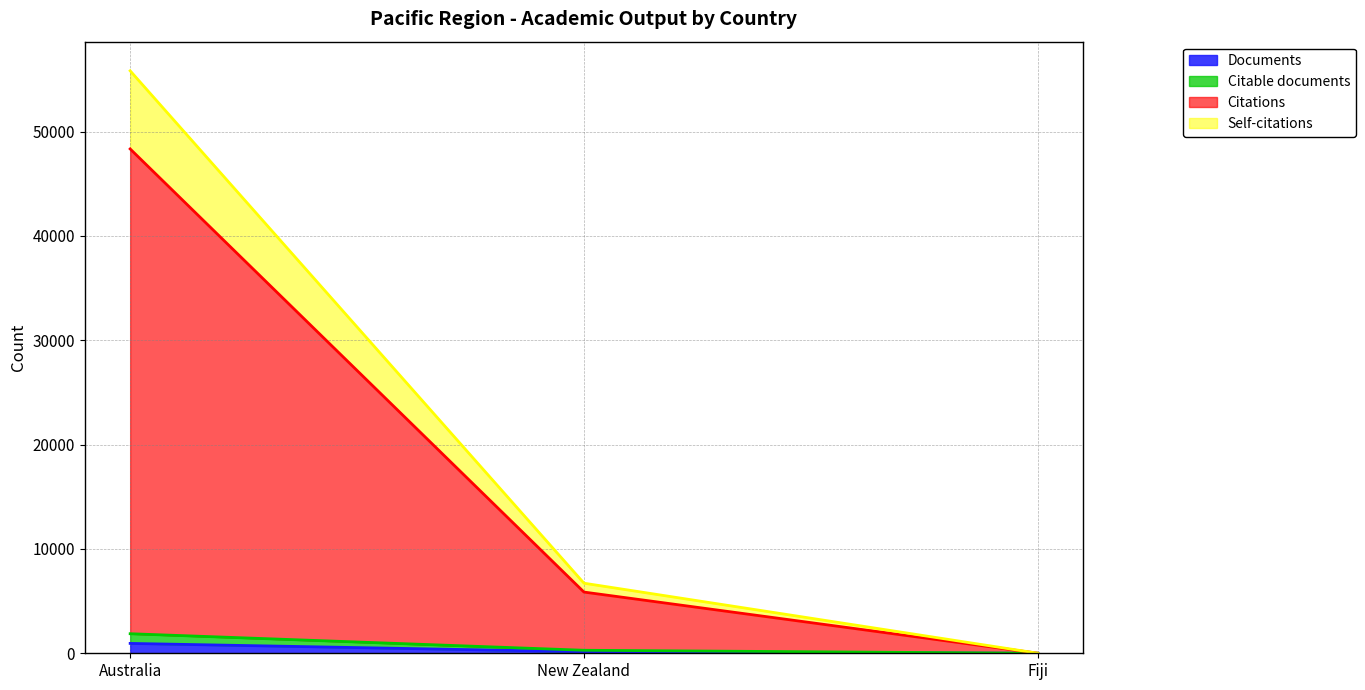

Which category has the lowest value across all series?

Fiji